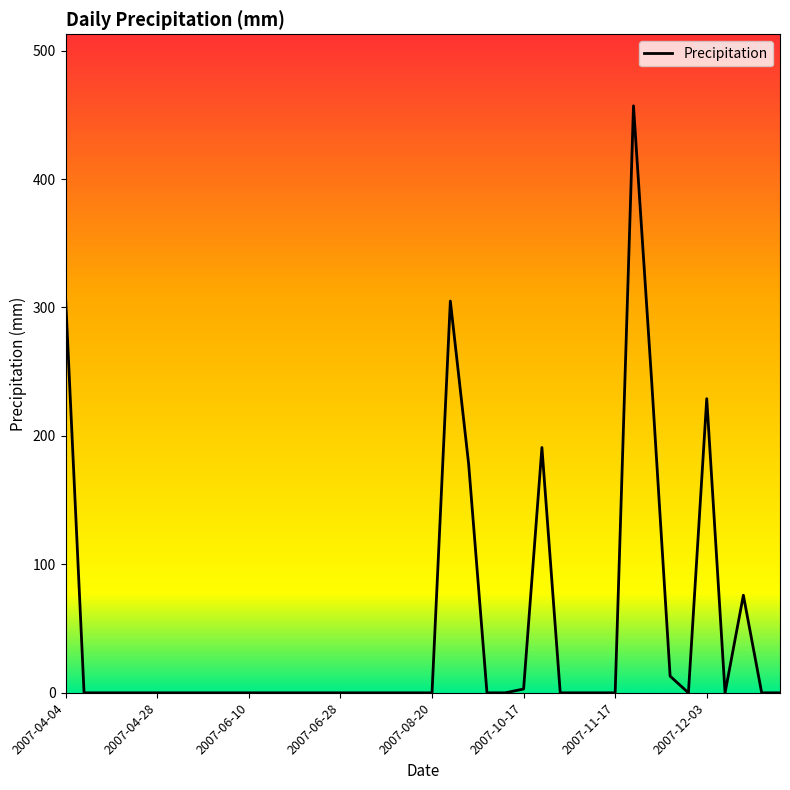

How many lines are shown in the chart?

1